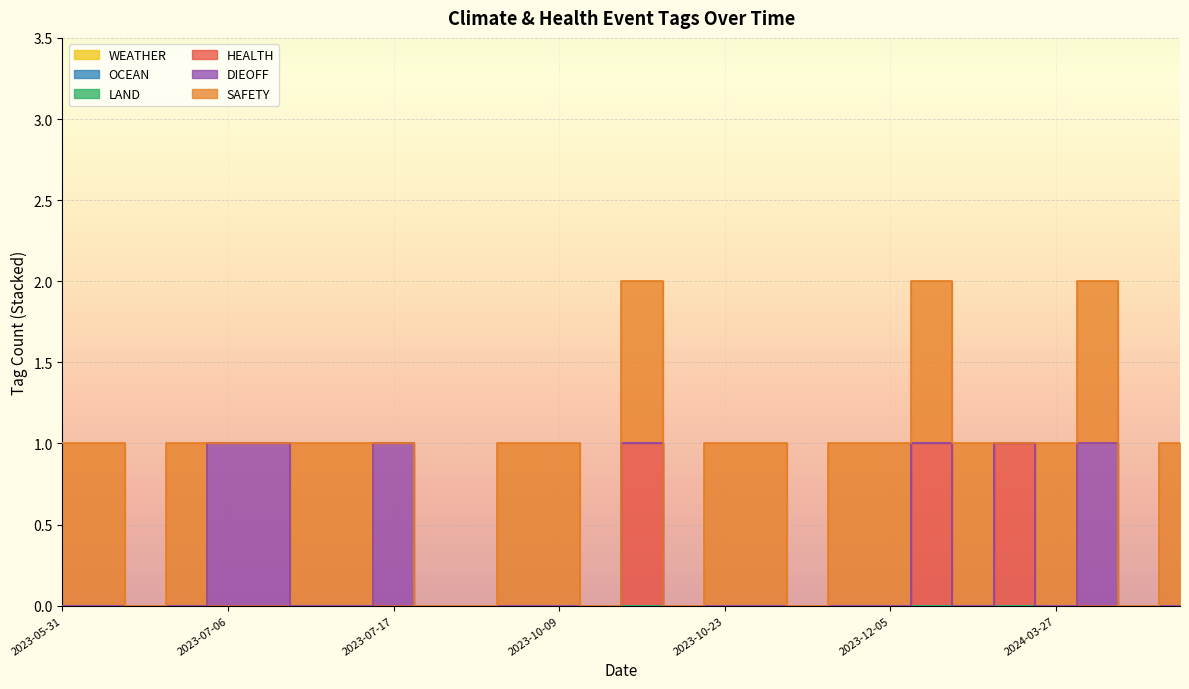

Count the number of categories in the chart.

28